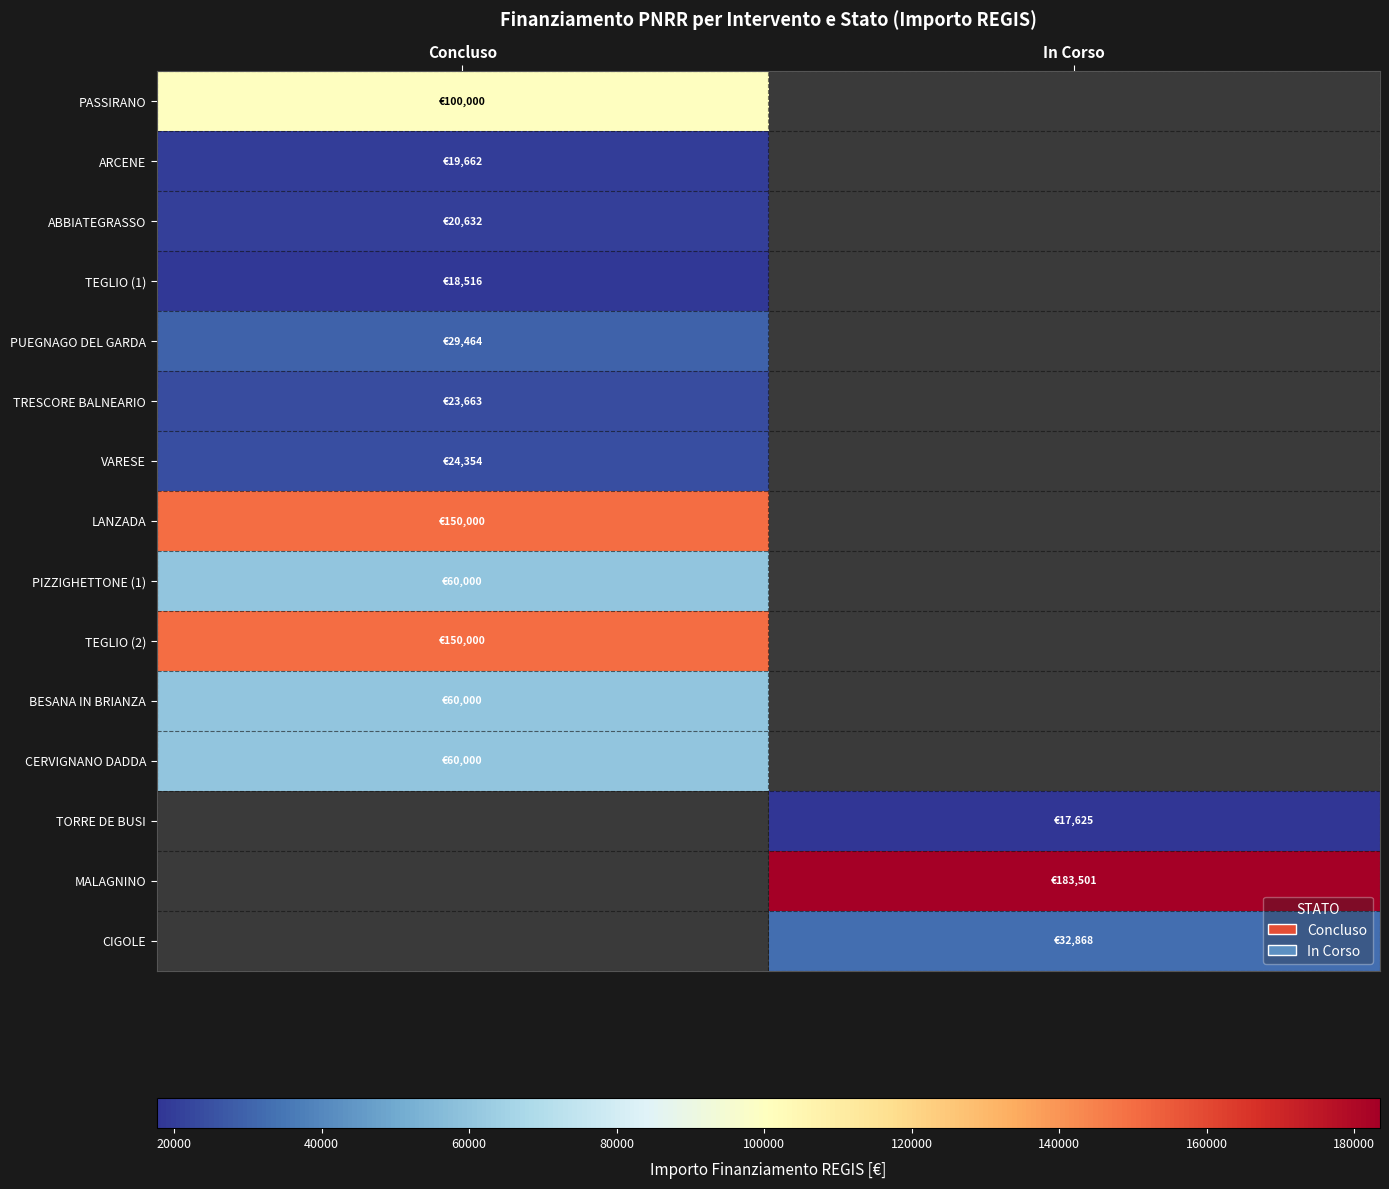

At which label does BESANA IN BRIANZA reach its minimum?

Concluso